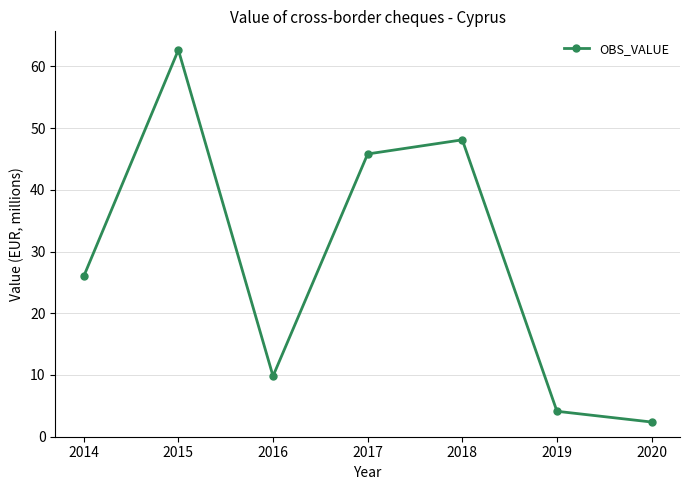

True or false: the data has more than 0 interior local peaks.

True